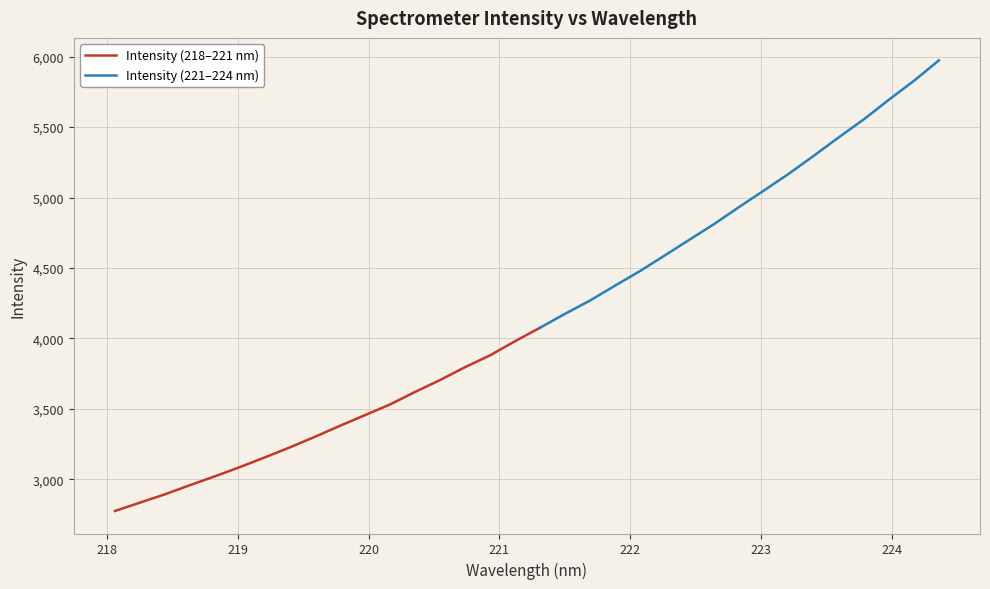

At how many categories does at least one series exceed 4132?

16